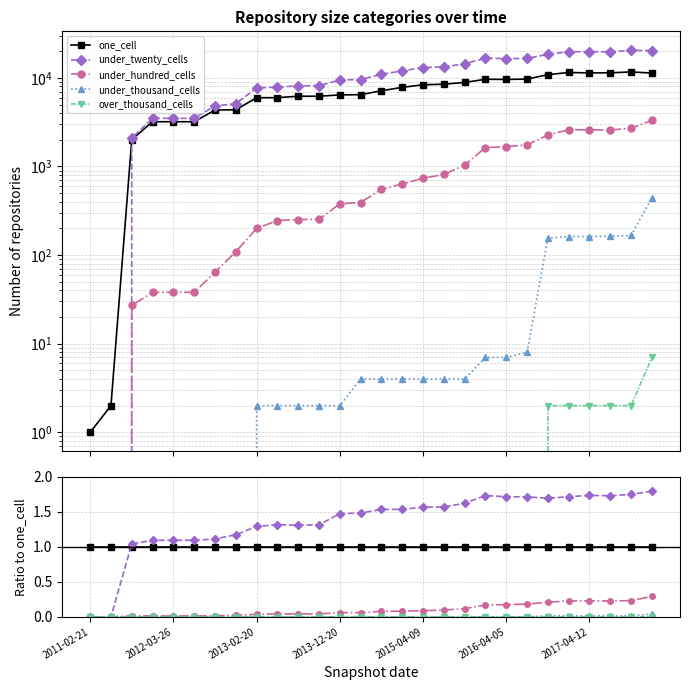

True or false: under_hundred_cells has a value of 0.1 at 2015-04-09.

True